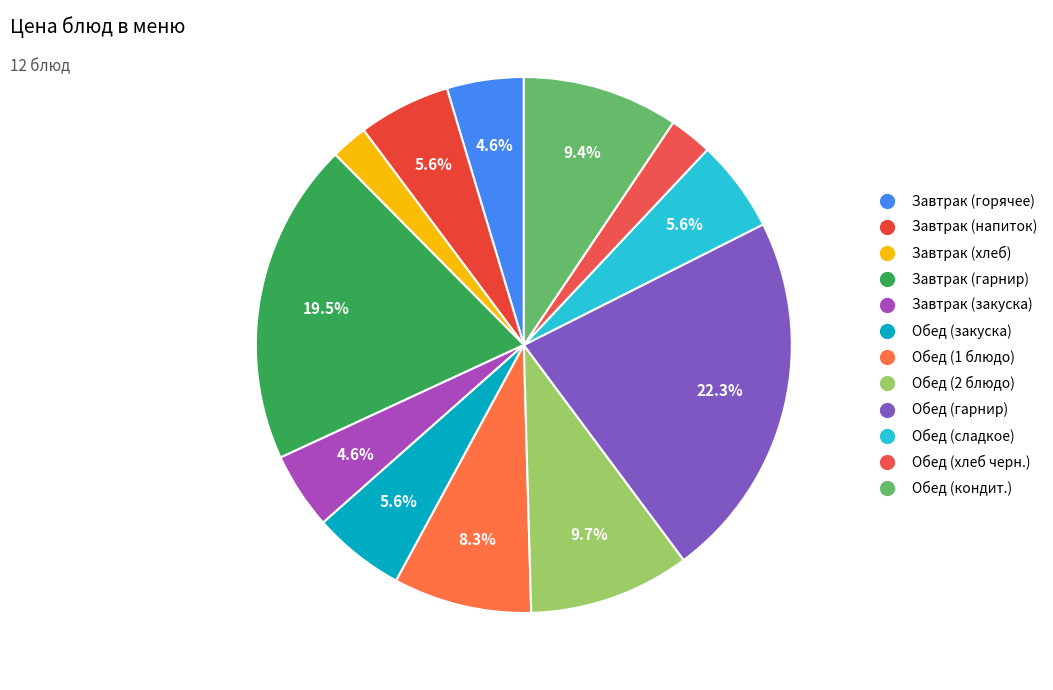

How many segments does this pie chart have?

12